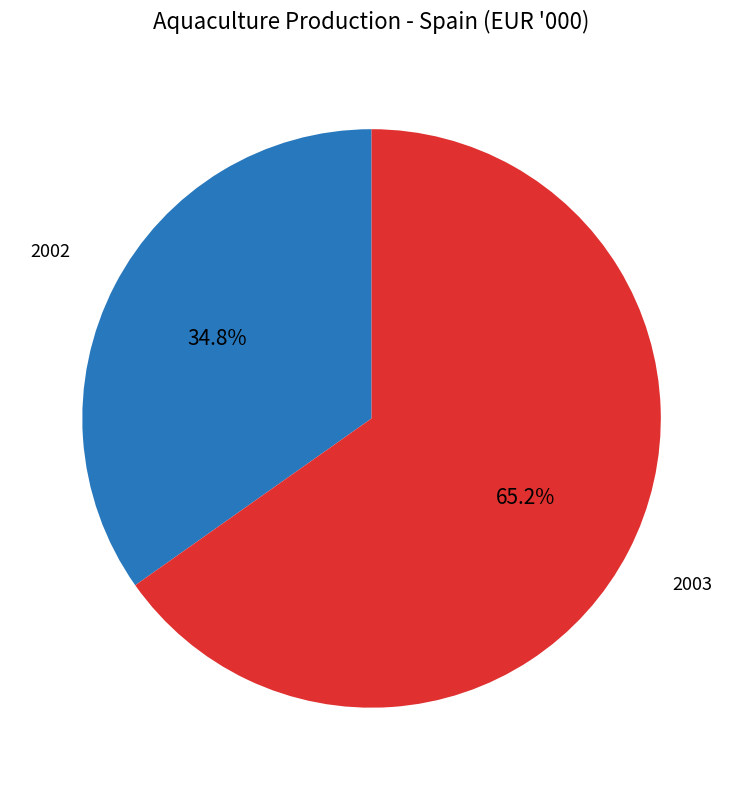

Does any single category account for the majority?

Yes